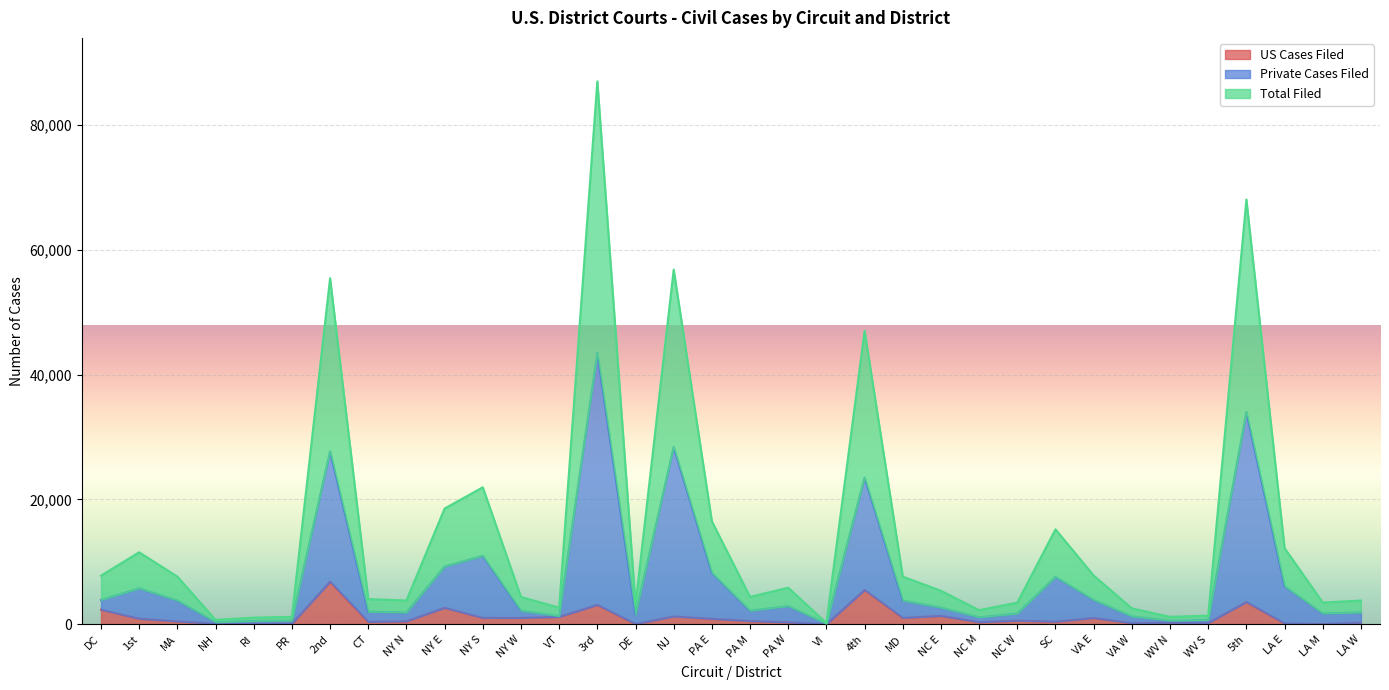

At which category does Private Cases Filed reach its first local valley?

NH